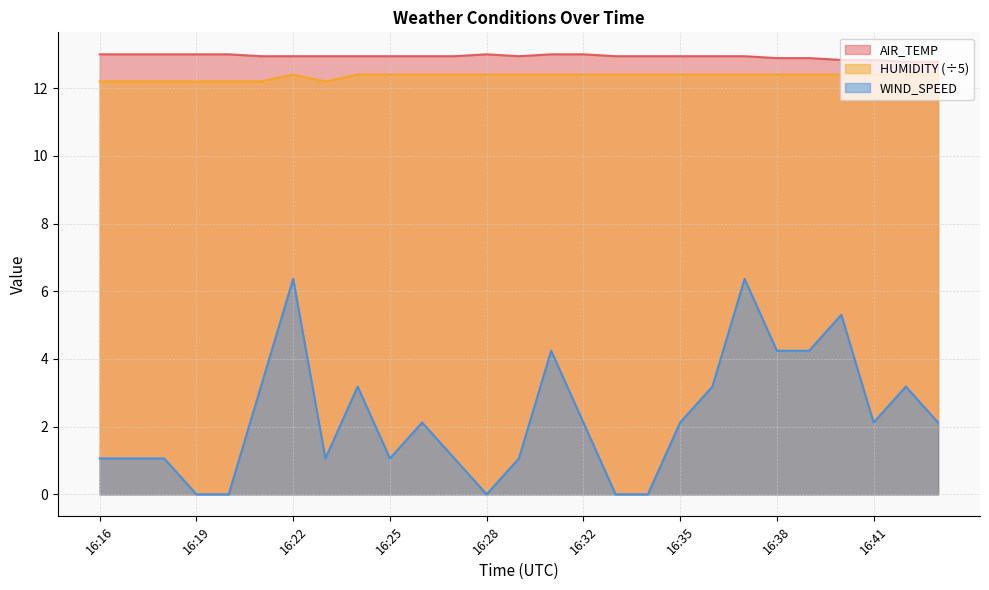

List the labels in order of HUMIDITY value, smallest first.

16:16, 16:17, 16:18, 16:19, 16:20, 16:21, 16:23, 16:22, 16:24, 16:25, 16:26, 16:27, 16:28, 16:29, 16:31, 16:32, 16:33, 16:34, 16:35, 16:36, 16:37, 16:38, 16:39, 16:40, 16:41, 16:42, 16:43